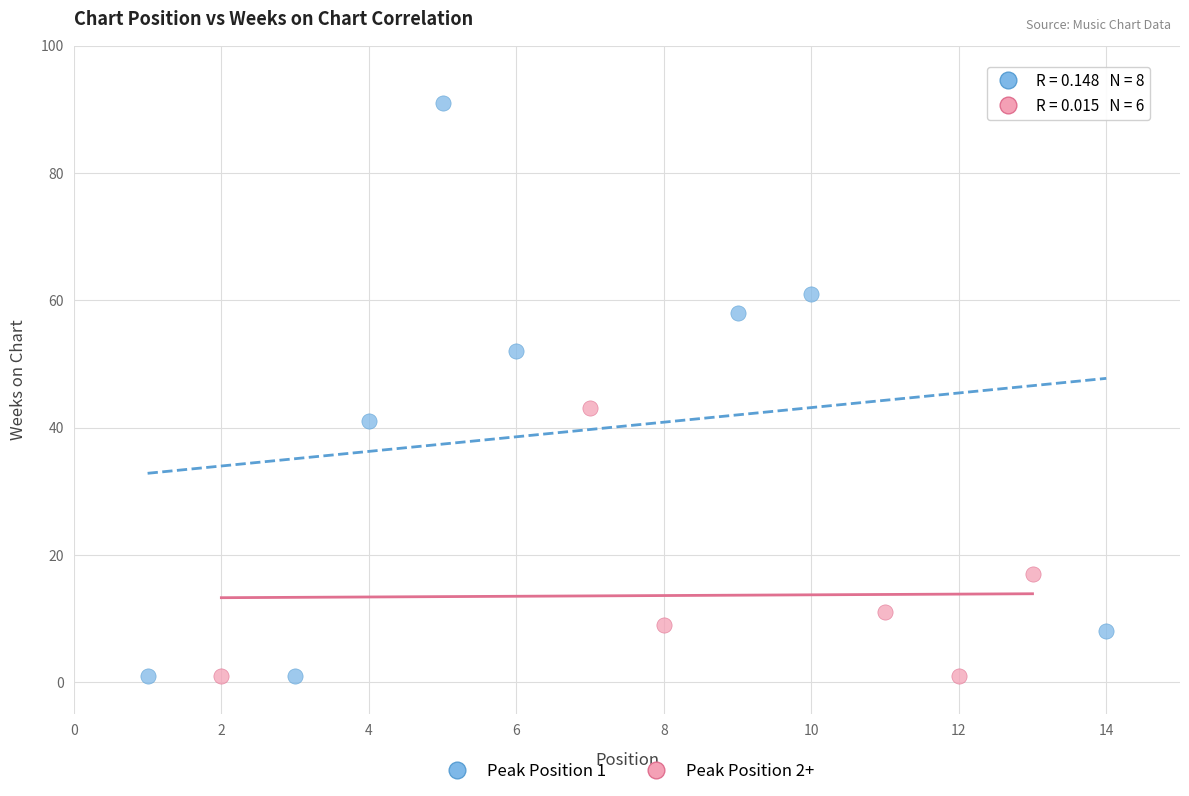

Which series has the largest Y range (max minus min)?

Peak Position 1